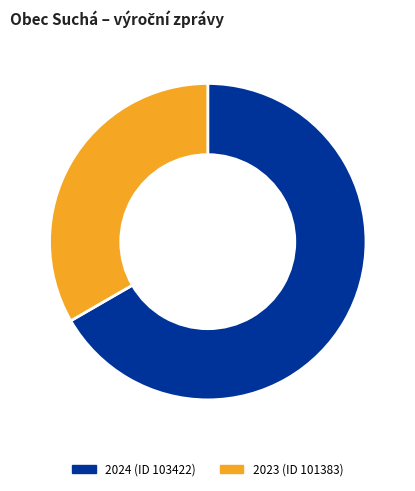

Between 2024 (ID 103422) and 2023 (ID 101383), which is larger?

2024 (ID 103422)